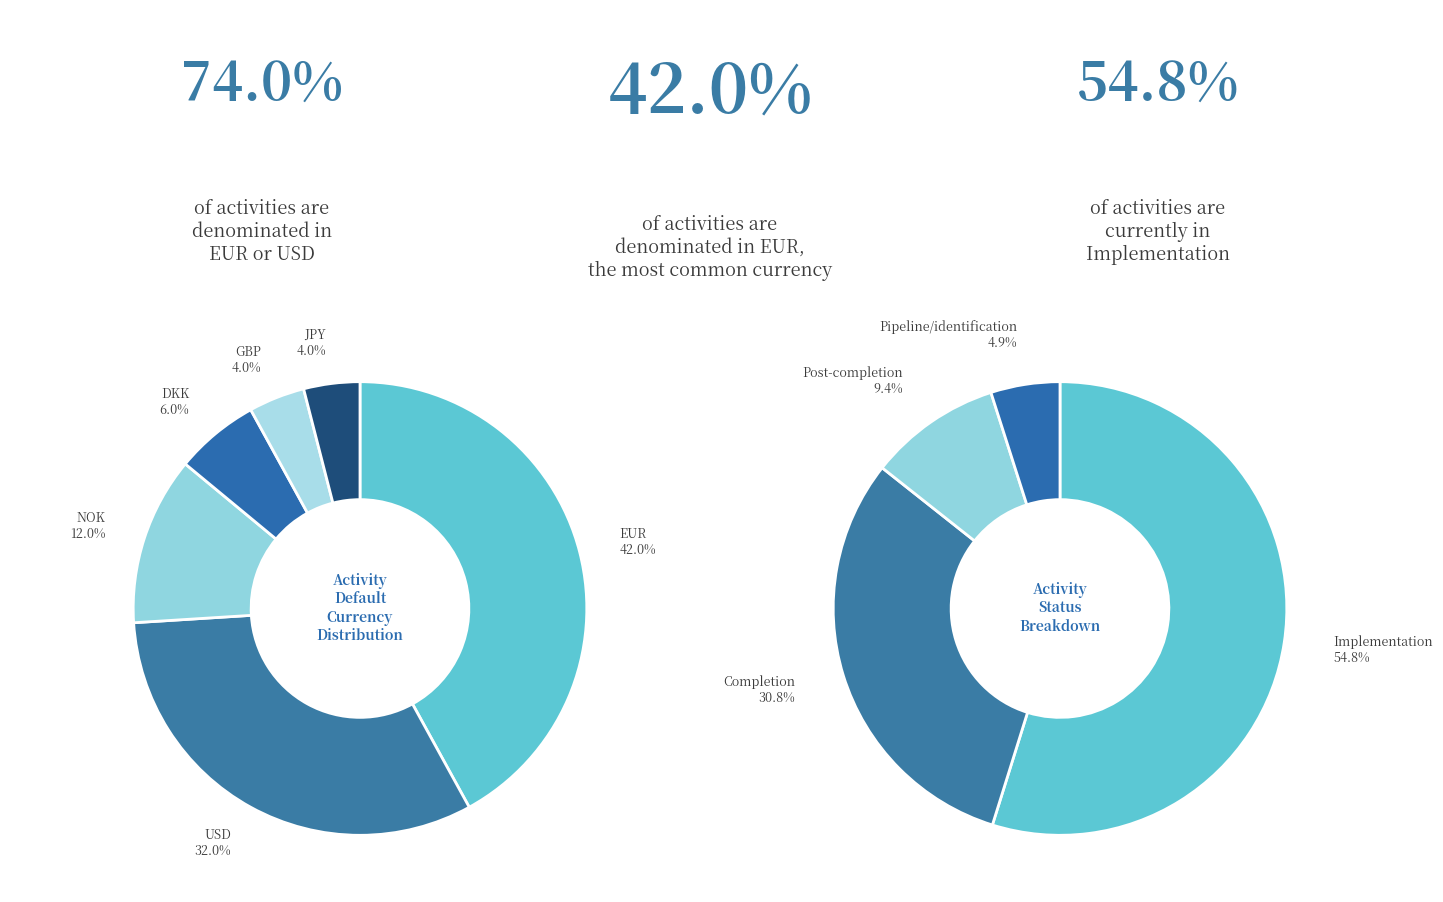

To the nearest percent, what percentage of the pie is USD?

32%